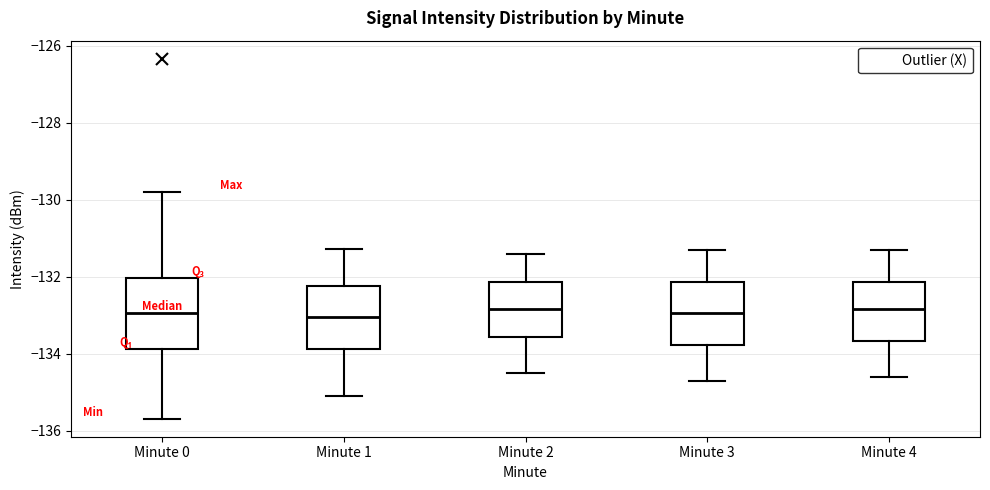

Where does the upper whisker of the box for Minute 1 end on the y-axis? The values are not printed on the chart, so give them approximately, as read against the axis.

-131.2